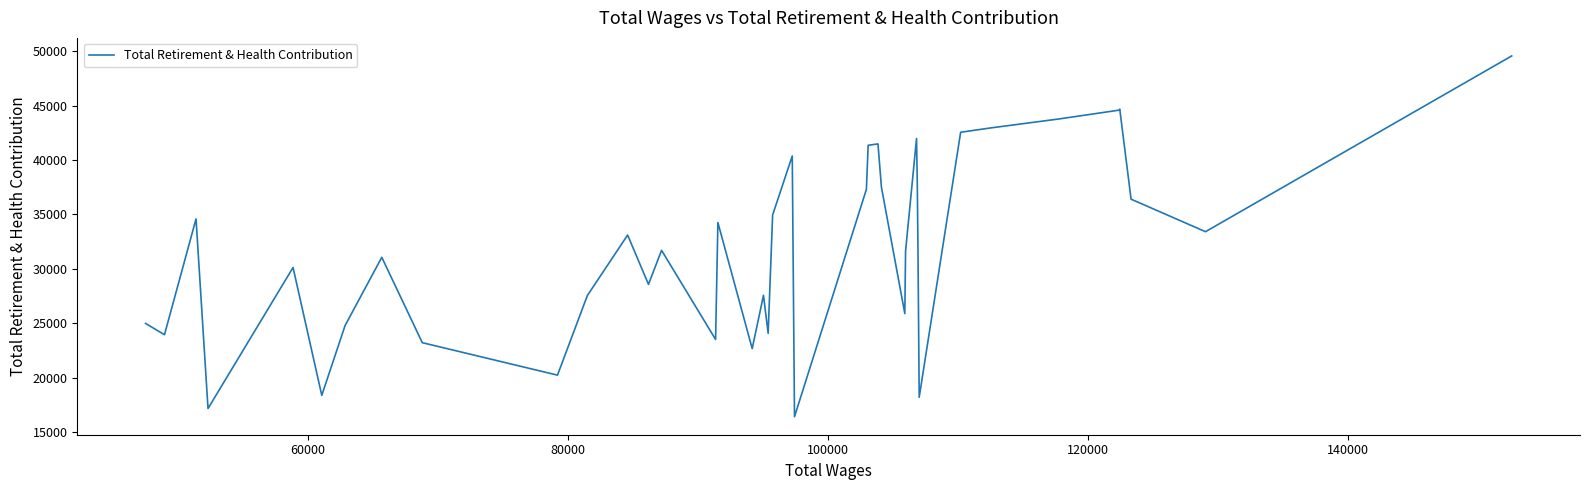

What is the smallest value displayed?

16418